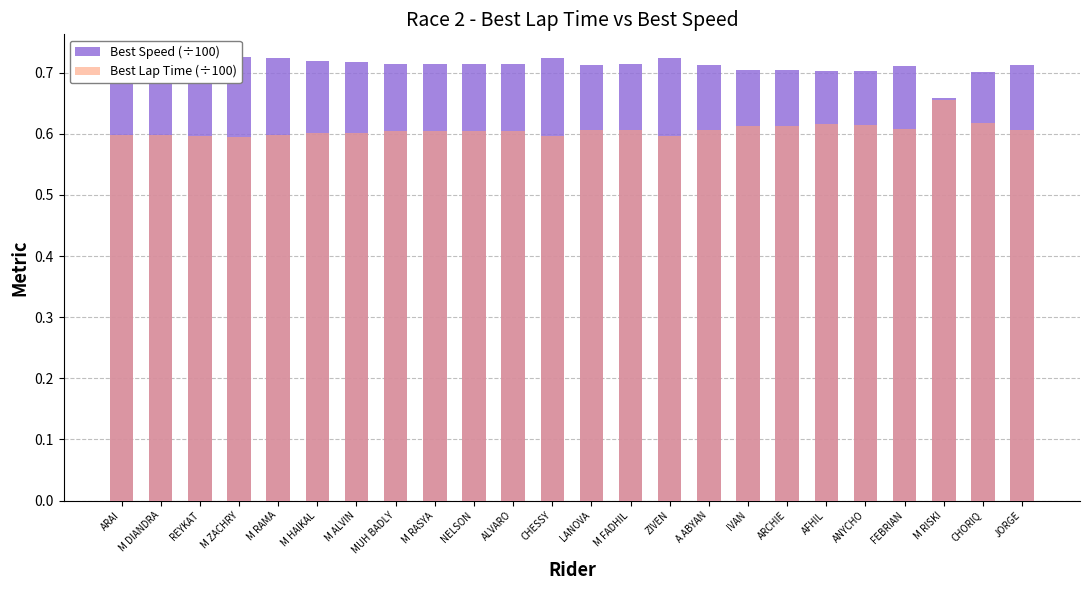

Between REYKAT and CHESSY, which series saw the biggest shift?

Best Speed (÷100)